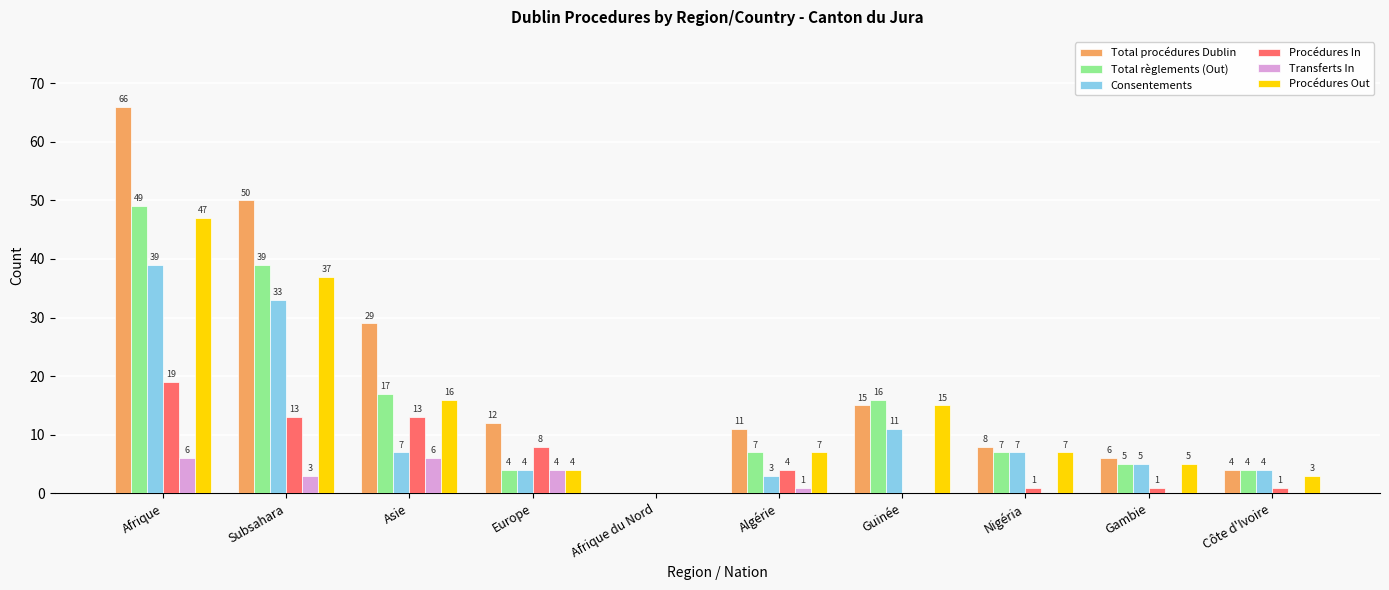

The value of Total règlements (Out) at Nigéria is 7. True or false?

True